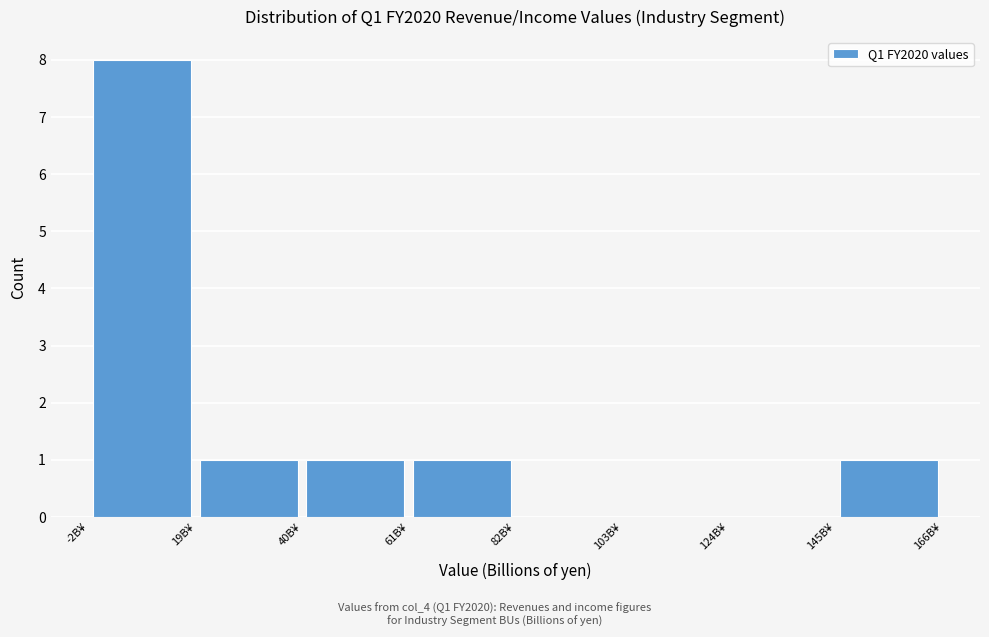

What is the height of the bar covering 40 to 60 on the x-axis? Neither the bar edges nor the heights are printed on the chart, so give them approximately, as read against the axes.

1